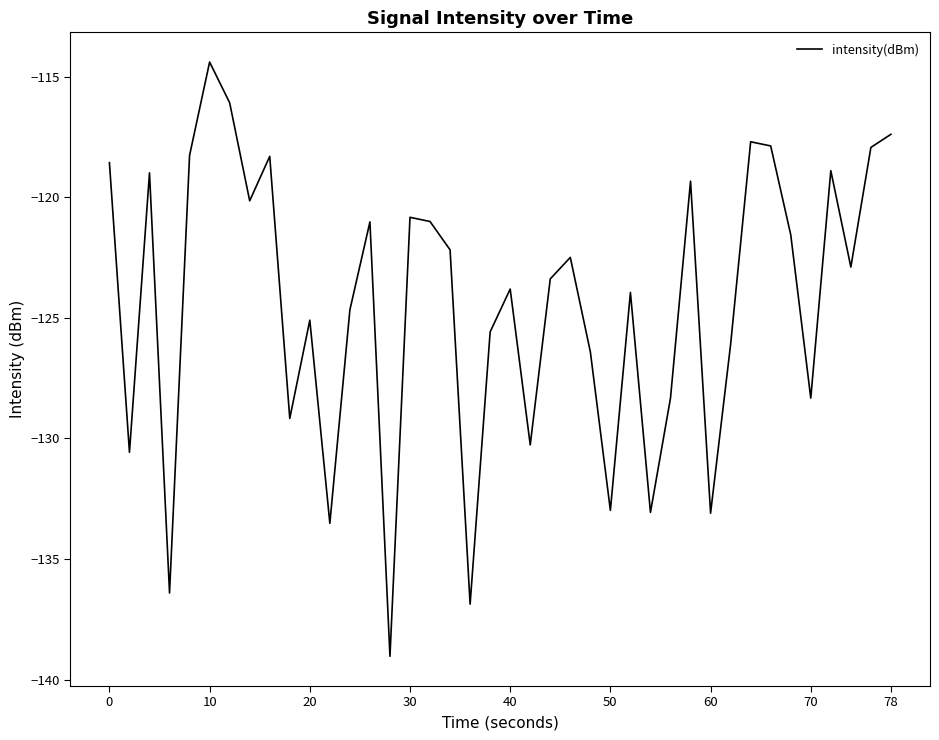

Count the number of categories in the chart.

40